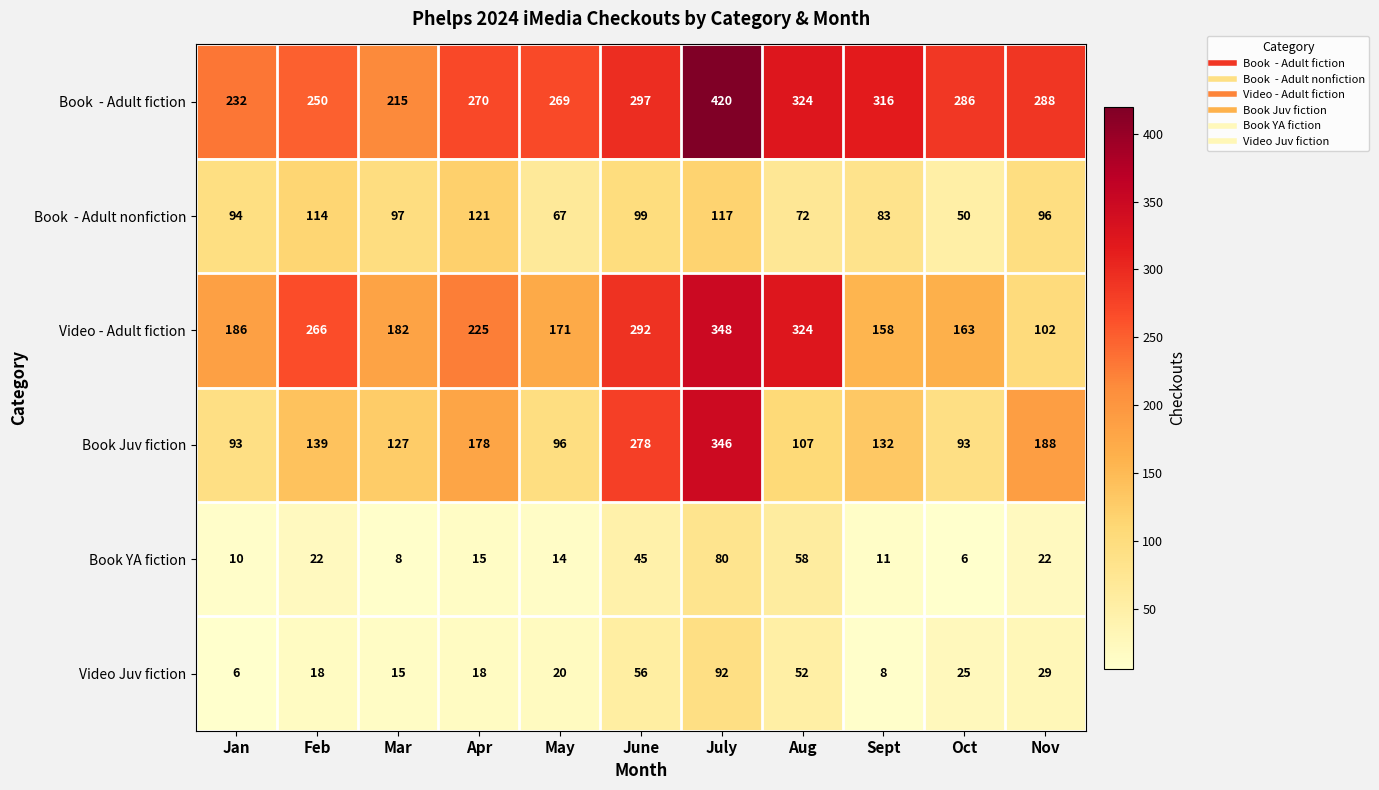

True or false: Book YA fiction has a value of 10 at Jan.

True